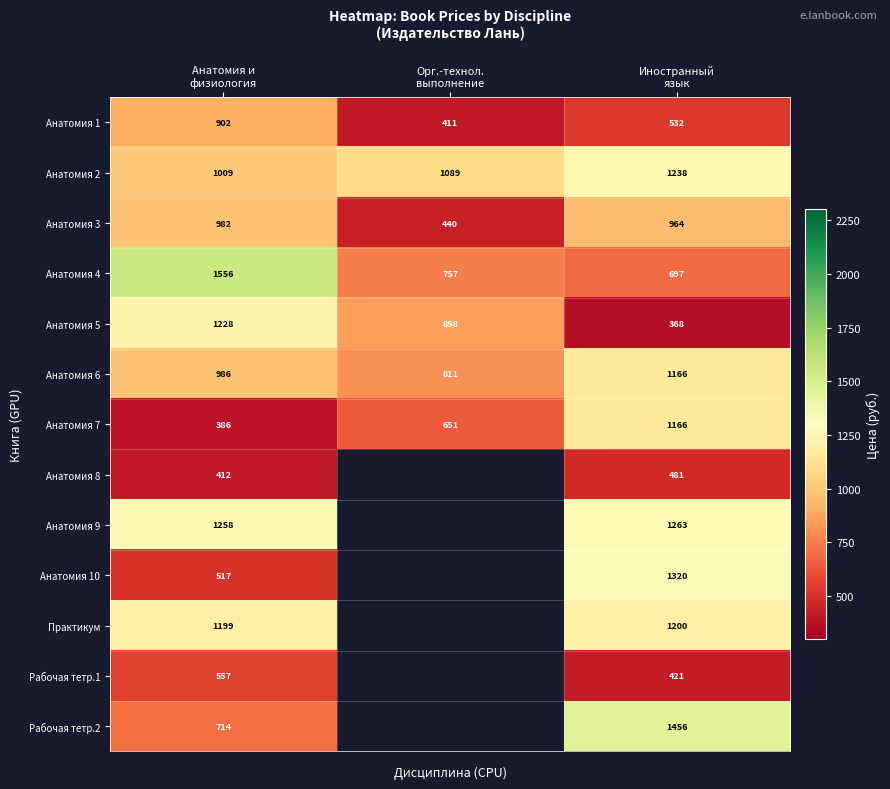

What is the difference between the second highest and minimum values in the Анатомия 3 series?

524